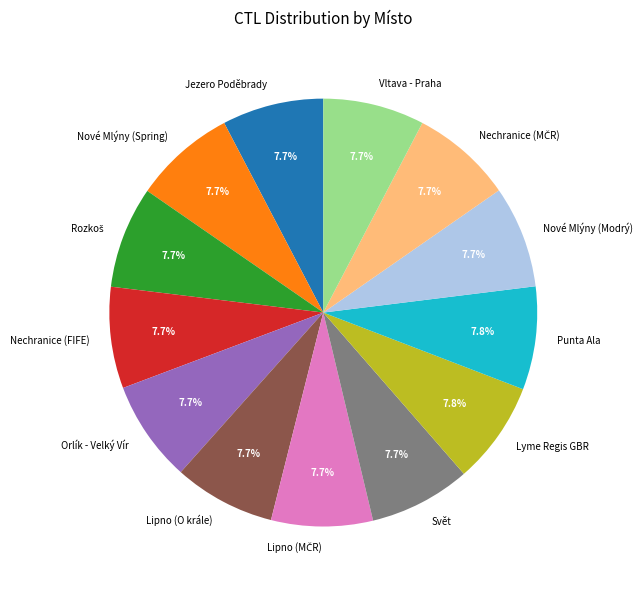

To the nearest percent, what percentage of the pie is Svět?

8%